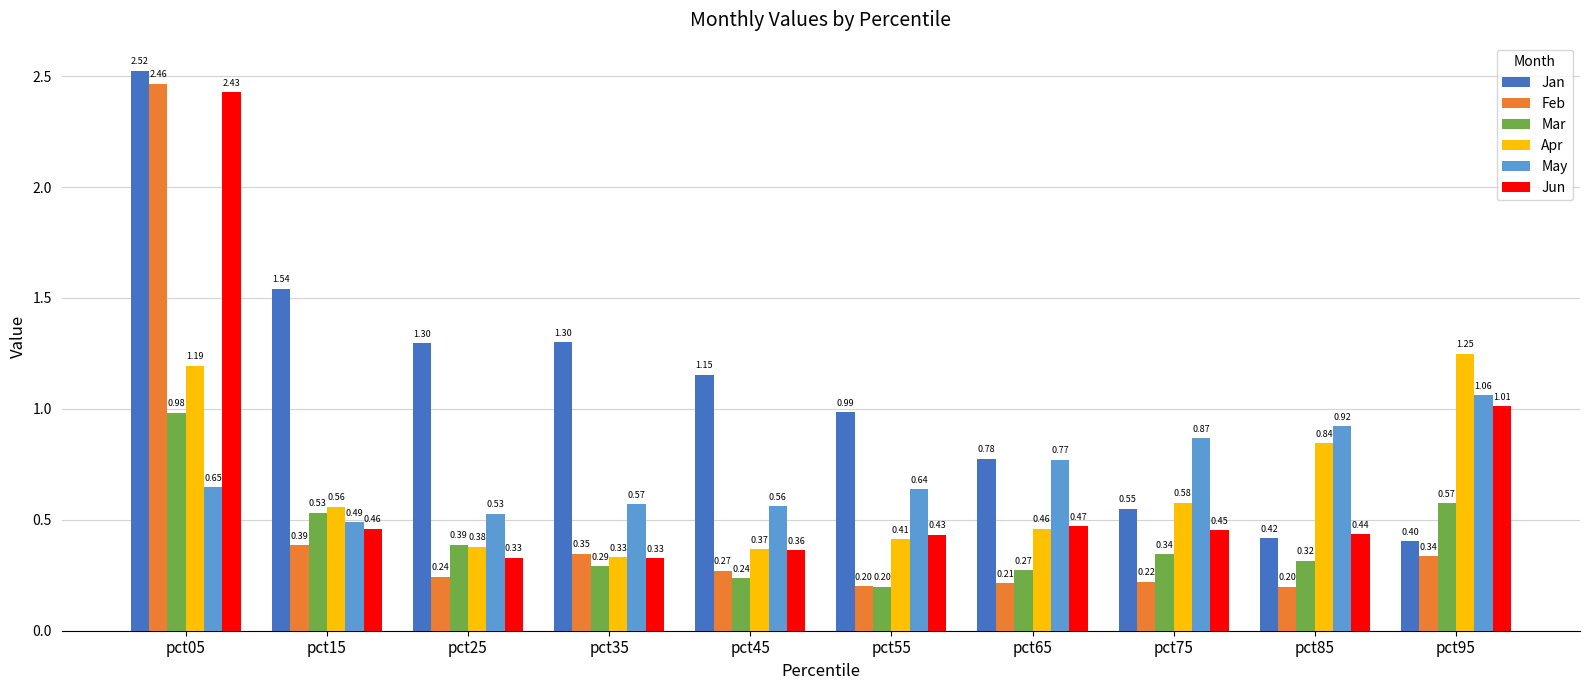

Which series changed the most between pct05 and pct25?

Feb